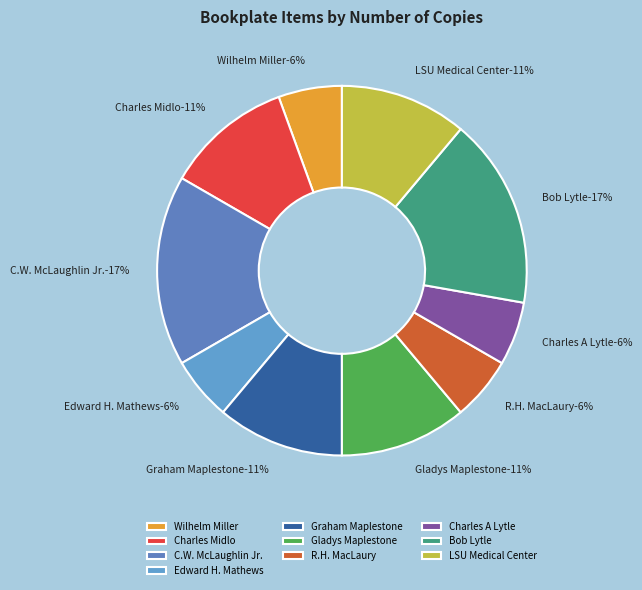

To the nearest percent, what is the difference between the largest and smallest slice percentages?

11%